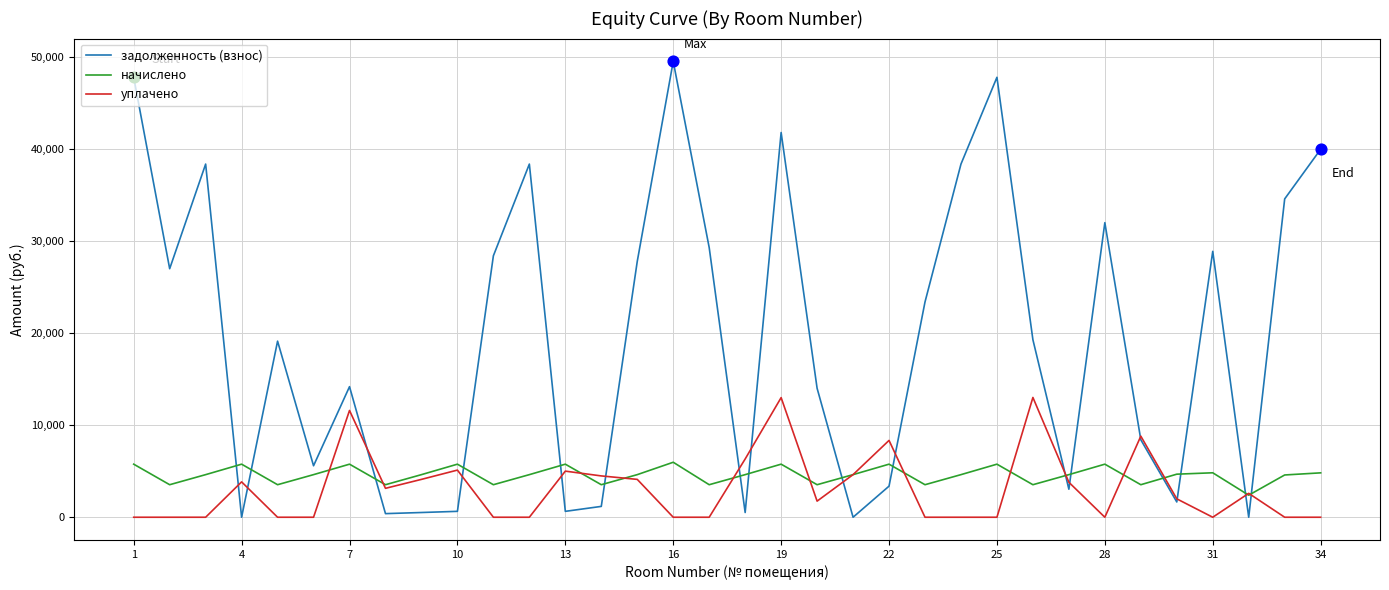

Which series has the widest spread of values?

задолженность (взнос)